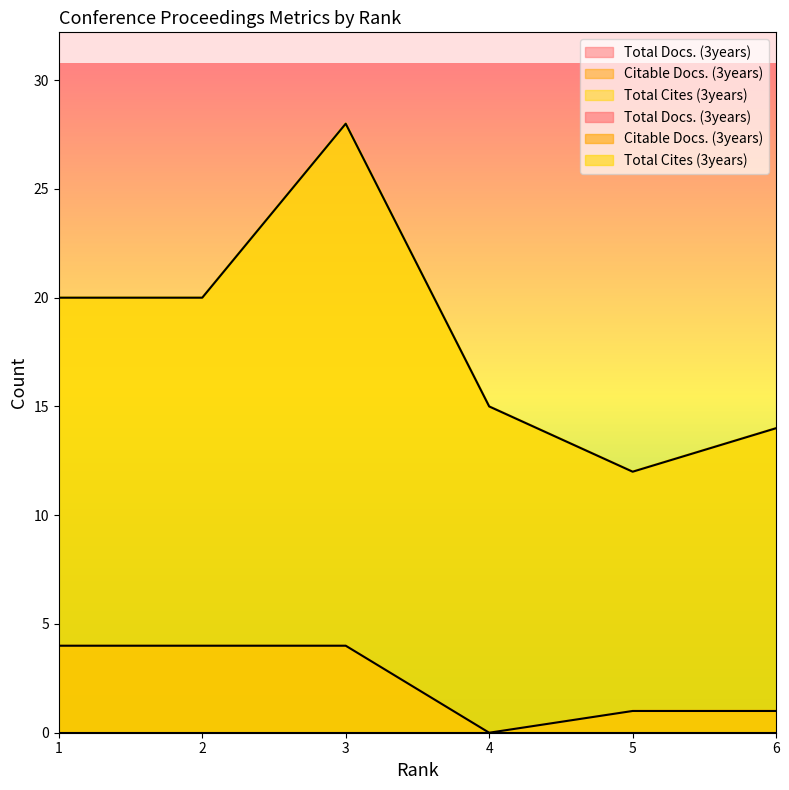

Is the value of Citable Docs. (3years) at 3 greater than the value of Total Cites (3years) at 3?

No